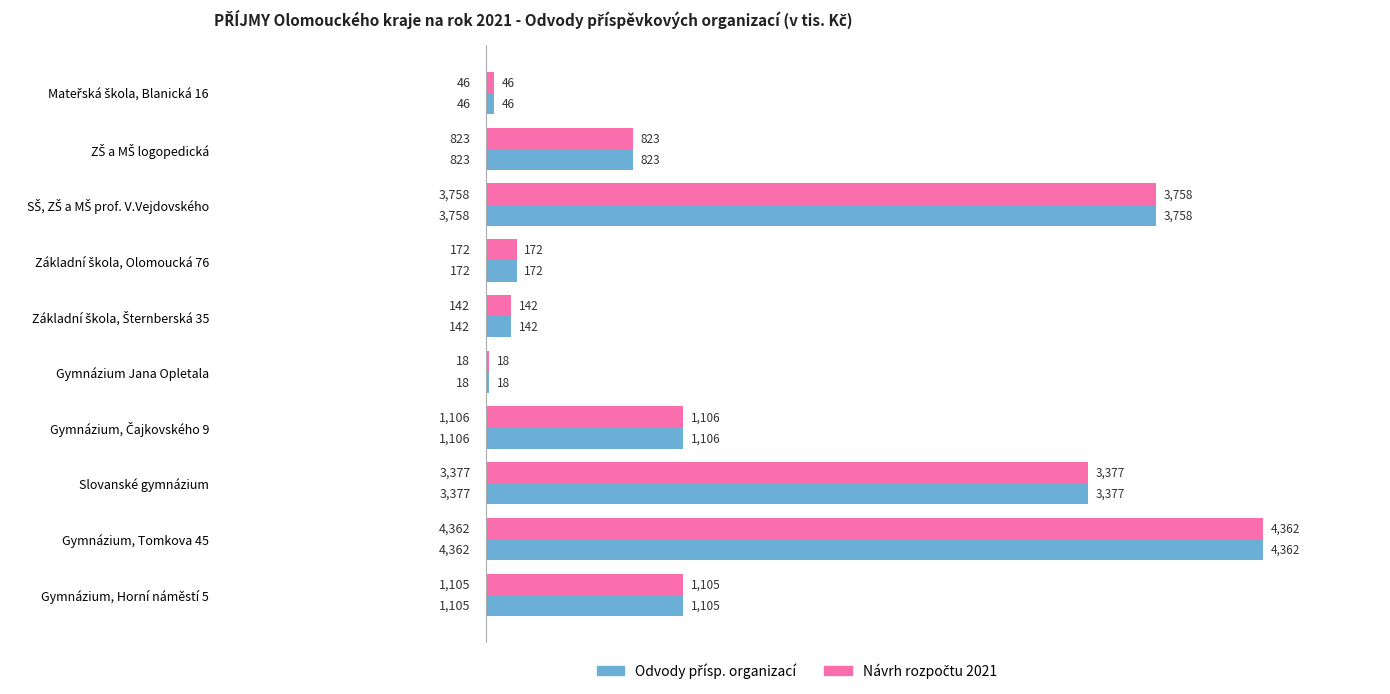

At which category is the sum across all series the highest?

Gymnázium, Tomkova 45